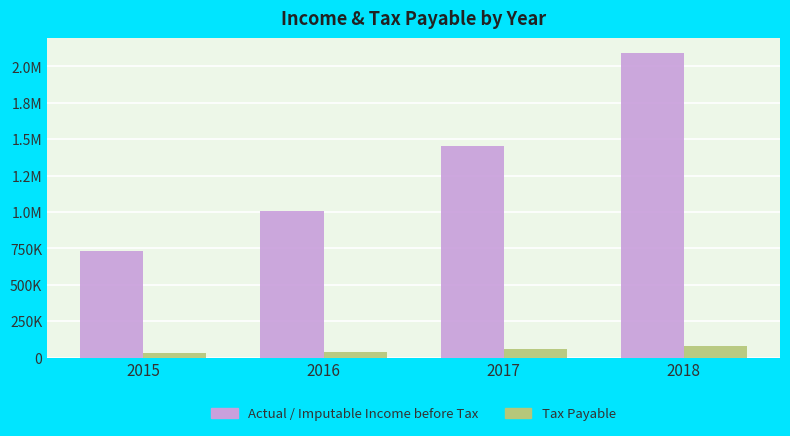

The Tax Payable series shows 80262.8 at 2018. True or false?

True